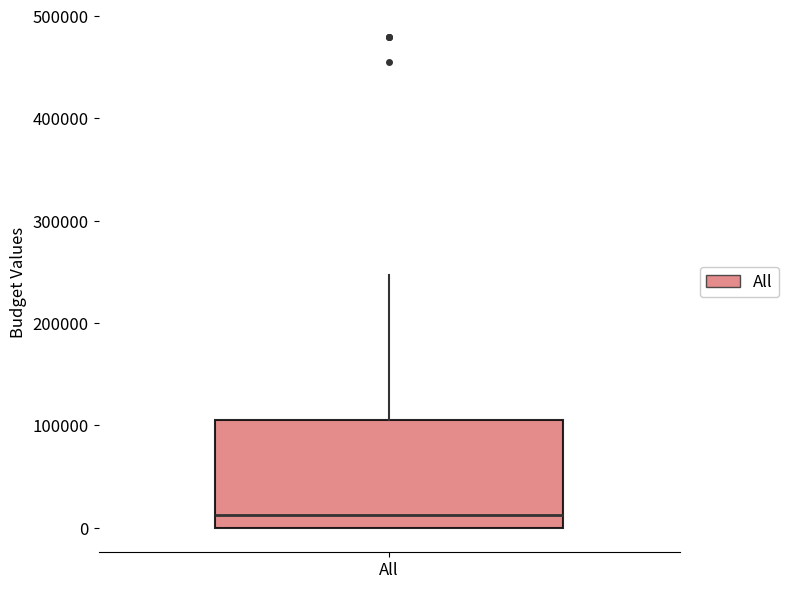

Where does the median line of the box for All sit on the y-axis? The values are not printed on the chart, so give them approximately, as read against the axis.

10000